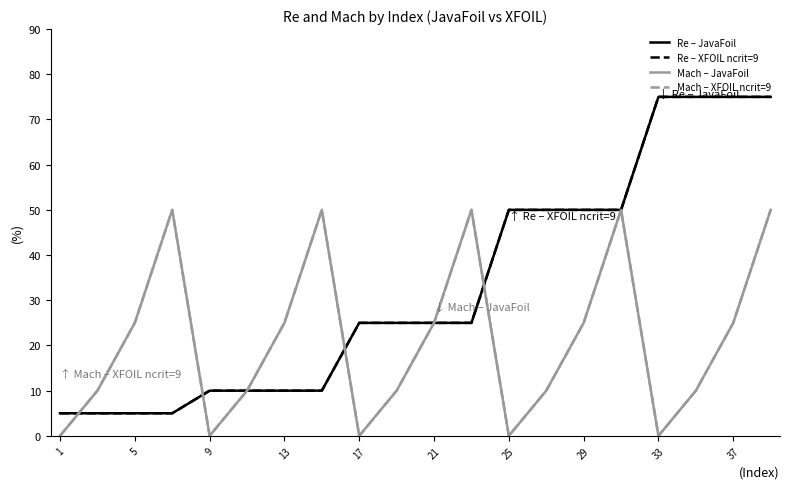

Does the chart have visible grid lines?

No